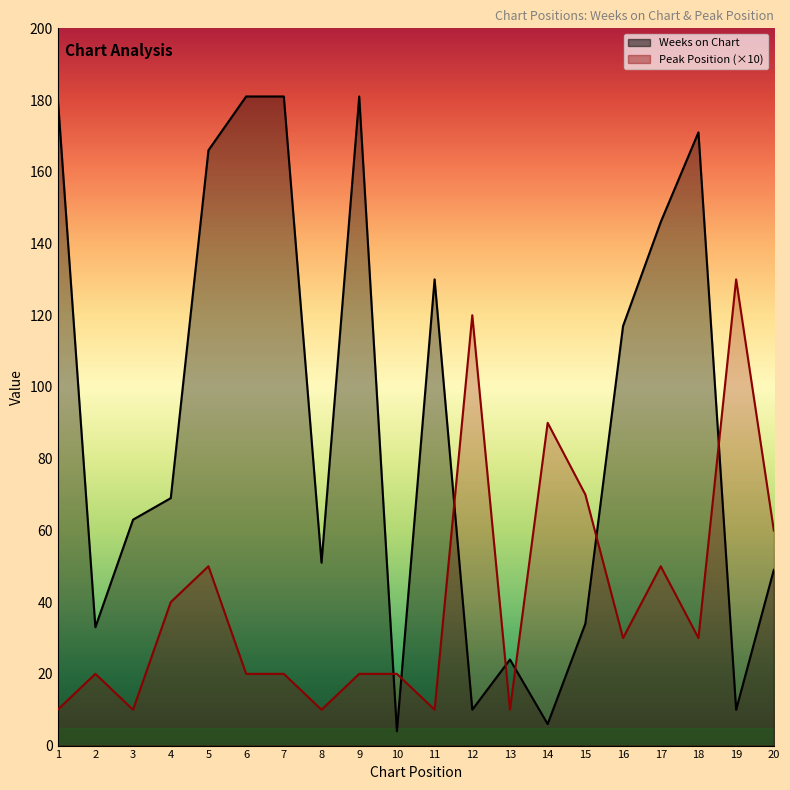

What is the difference between the highest and lowest values at 12?

110